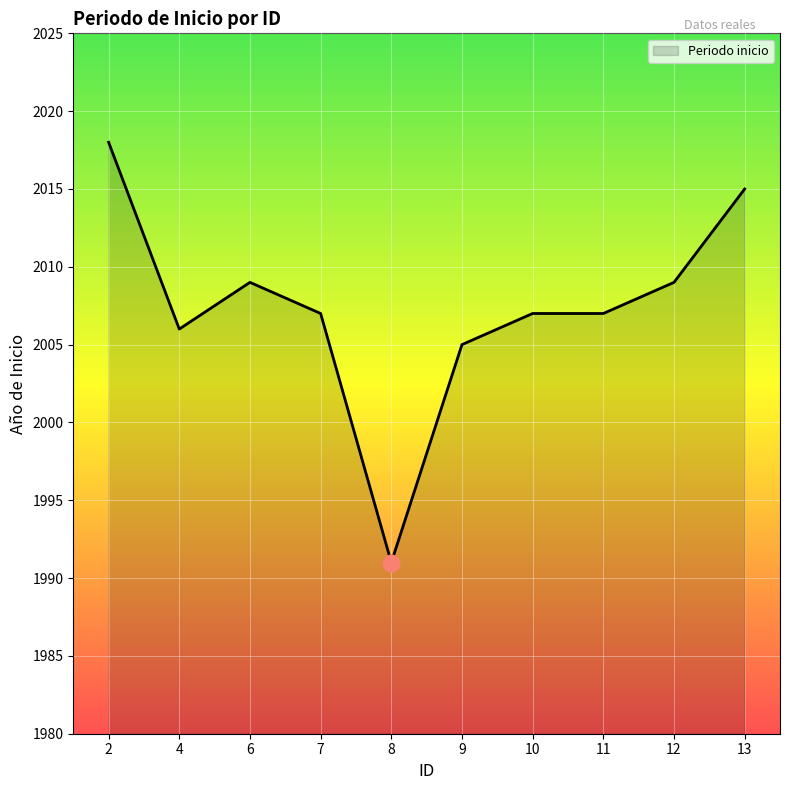

What is the greatest value displayed?

2018